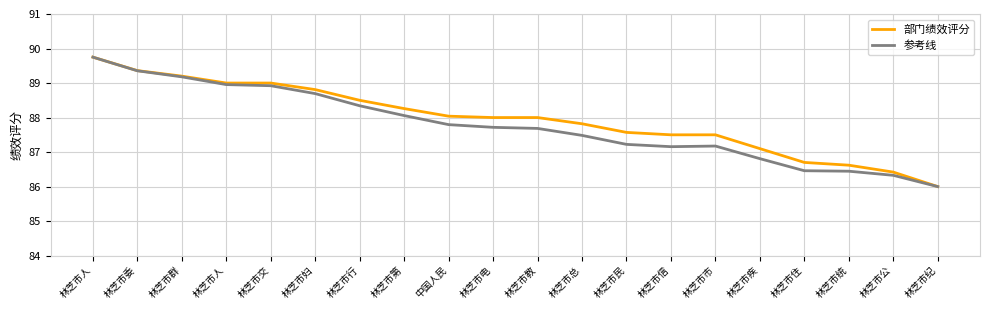

What are all the series names shown in the legend?

部门绩效评分, 参考线